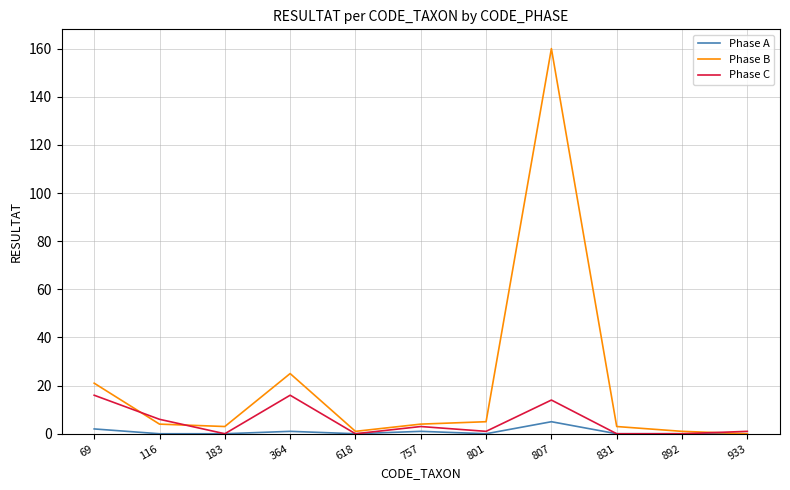

Count the Phase A values in the range 0 to 1.

9